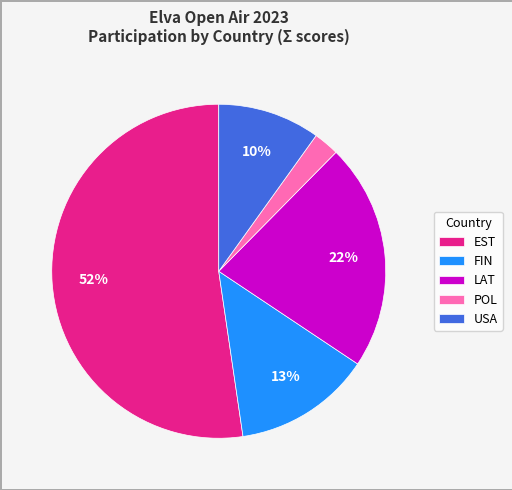

To the nearest percent, what portion does LAT represent?

22%